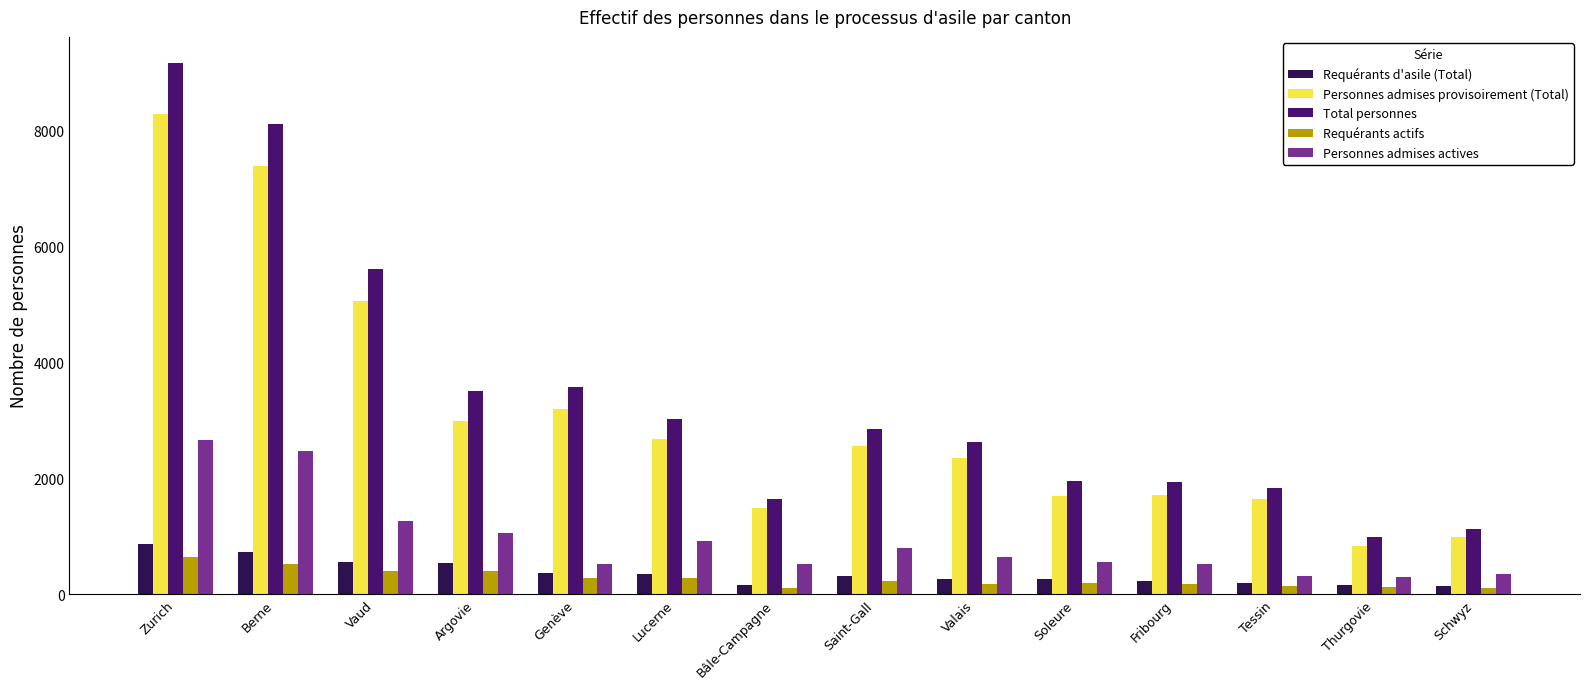

What is the difference between the maximum and minimum values in the Requérants actifs series?

549